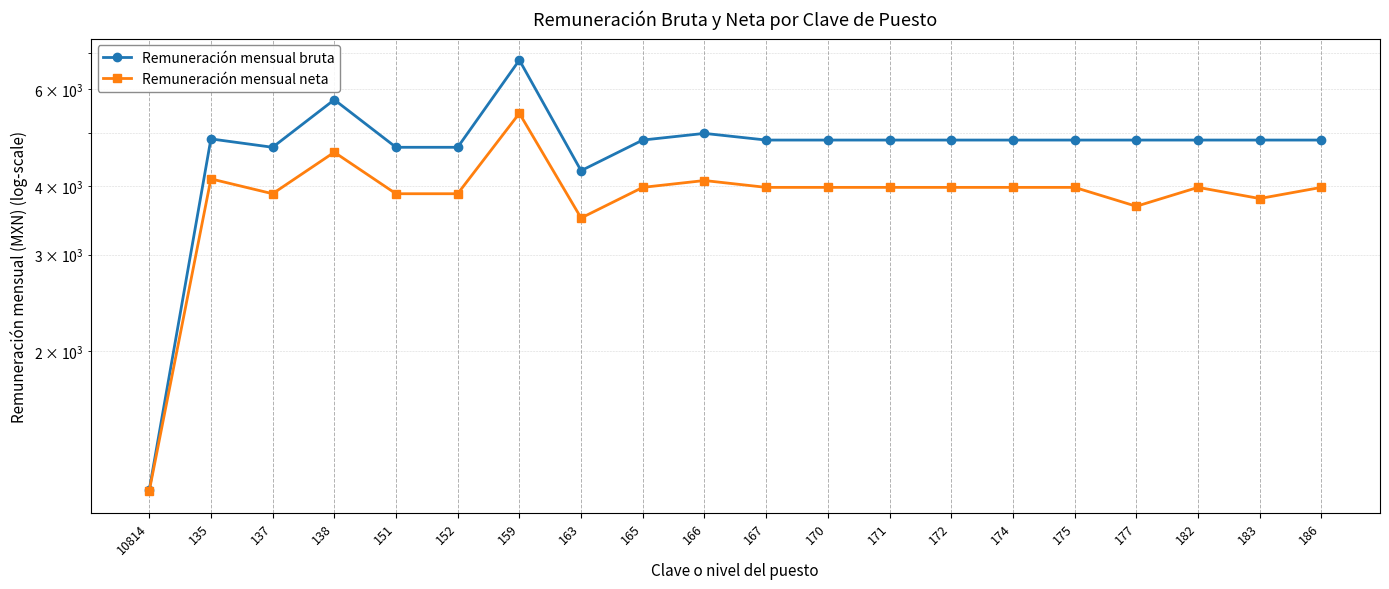

Reading left to right, transcribe all the data shown in this chart.

Remuneración mensual bruta: 1116.9	4873.5	4705.2	5744.2	4705.2	4705.2	6783.0	4265.4	4850.2	4987.8	4850.2	4850.2	4850.2	4850.2	4850.2	4850.2	4850.2	4850.2	4850.2	4850.2
Remuneración mensual neta: 1111.7	4121.3	3872.3	4608.7	3872.3	3872.3	5426.5	3497.6	3976.9	4092.8	3976.9	3976.9	3976.9	3976.9	3976.9	3976.9	3673.7	3976.9	3795.1	3976.9